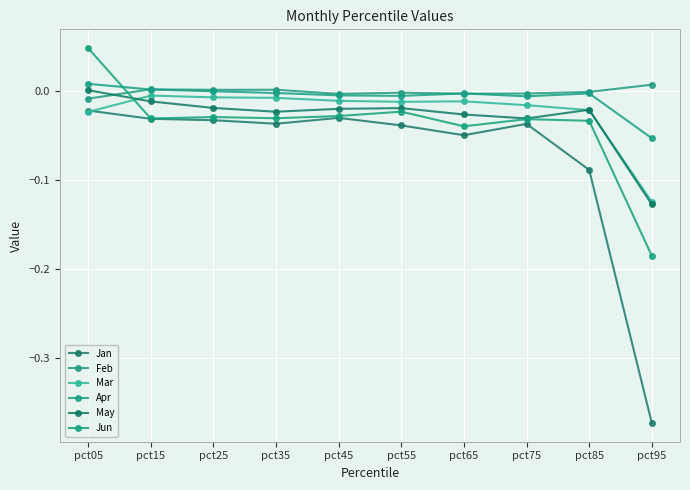

At pct95, list the series in order from smallest to largest.

Jan, Jun, May, Mar, Apr, Feb